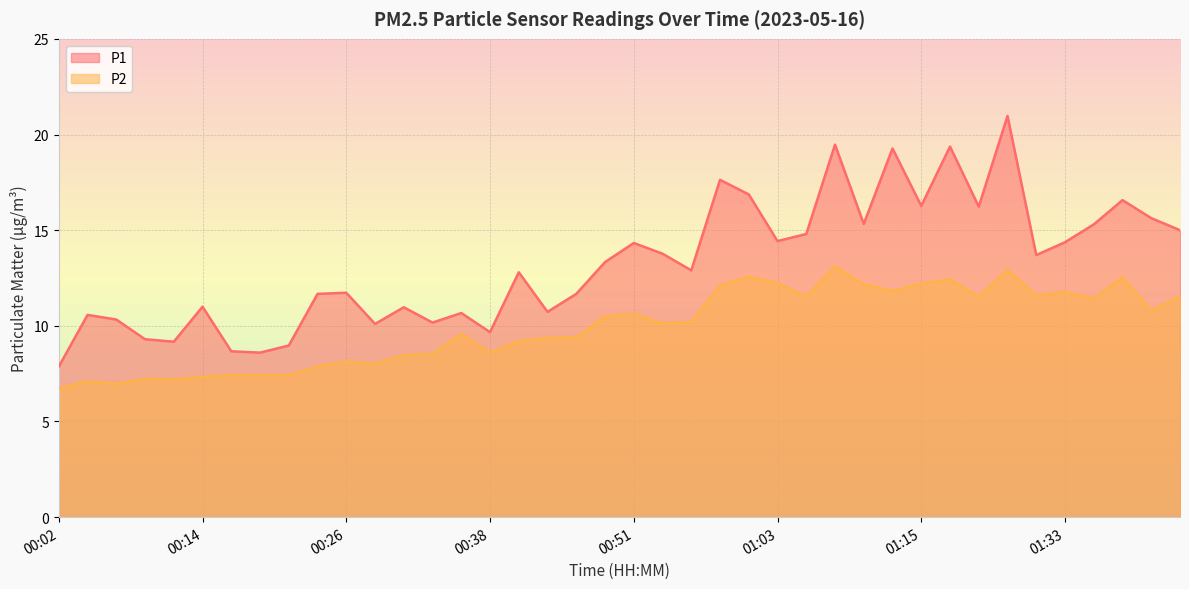

How many interior local peaks does the P1 series have?

13